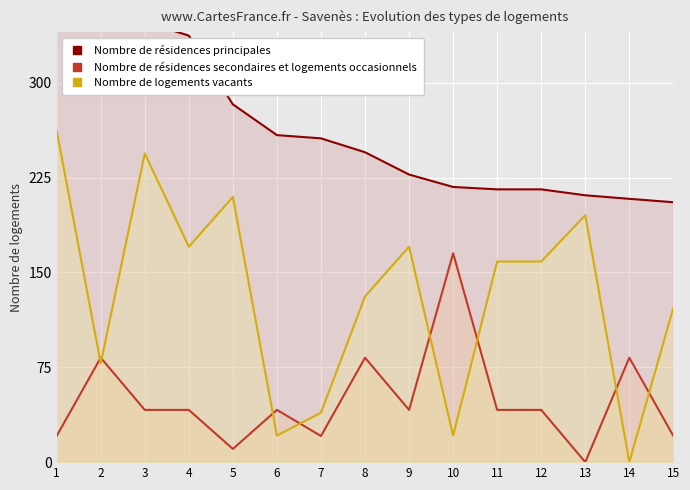

Rank the series at 15 from highest to lowest value.

Nombre de résidences principales, Nombre de logements vacants, Nombre de résidences secondaires et logements occasionnels